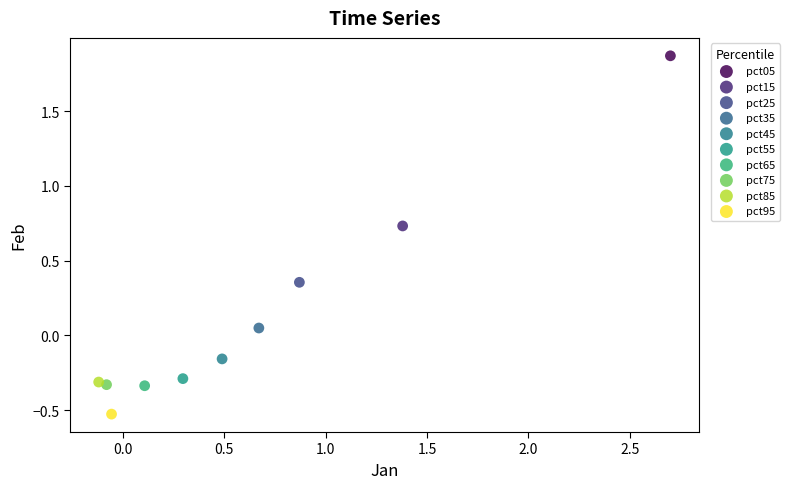

What are all the series names shown in the legend?

pct05, pct15, pct25, pct35, pct45, pct55, pct65, pct75, pct85, pct95